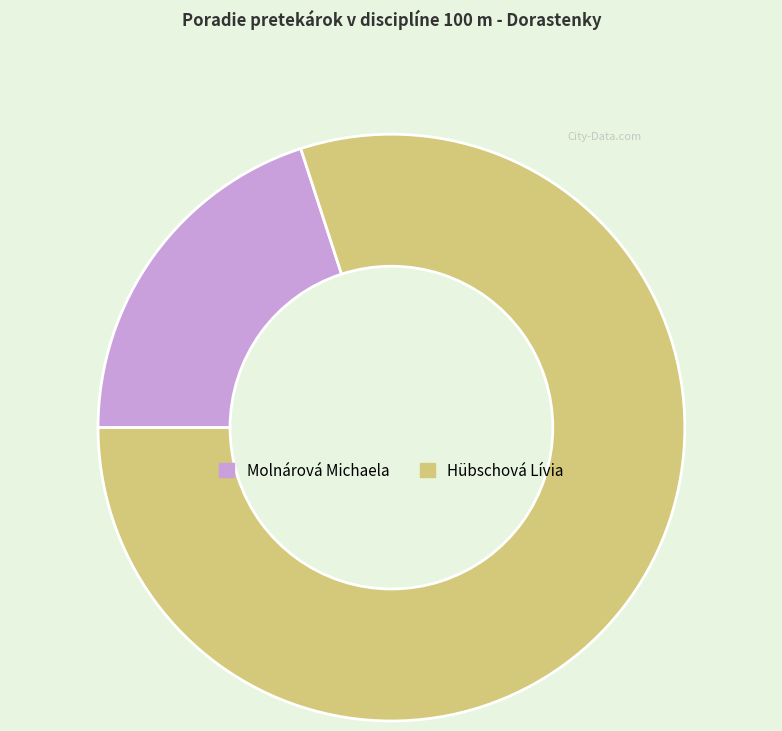

Is it true that Molnárová Michaela is 20% of the pie?

True